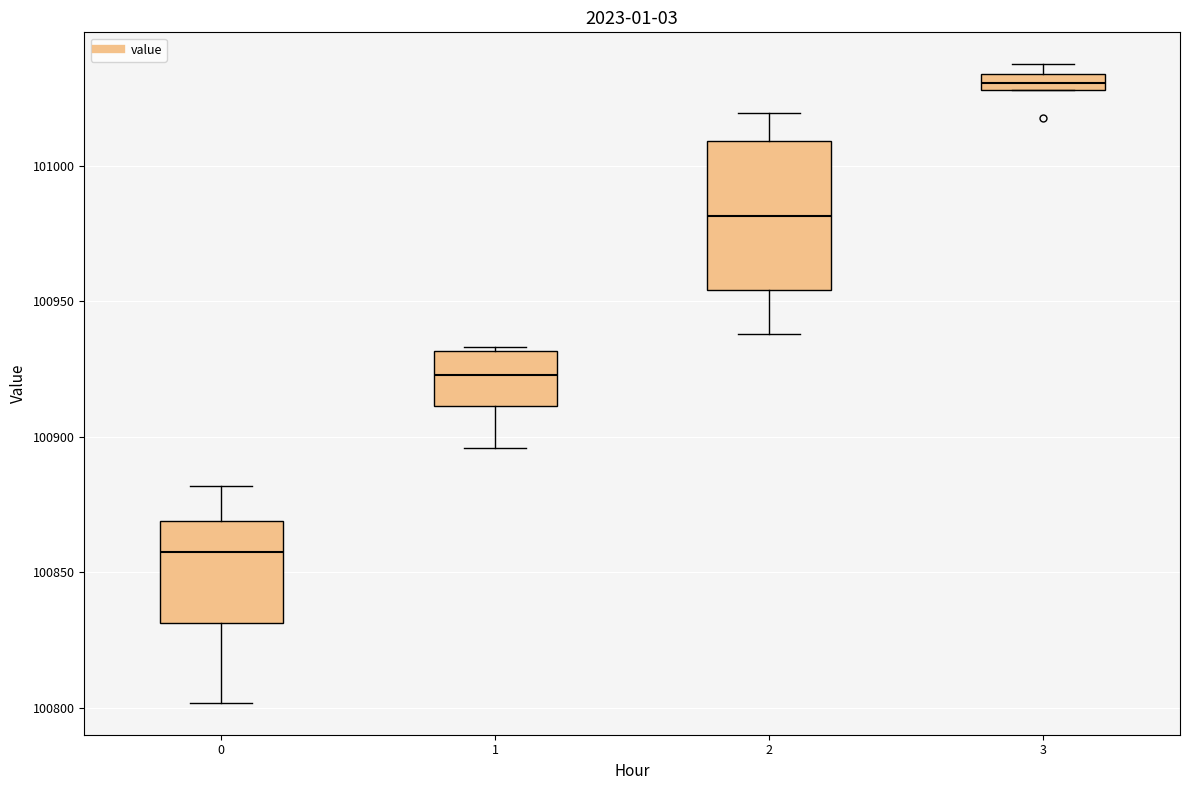

Comparing the boxes themselves (not the whiskers), which one is the tallest?

2